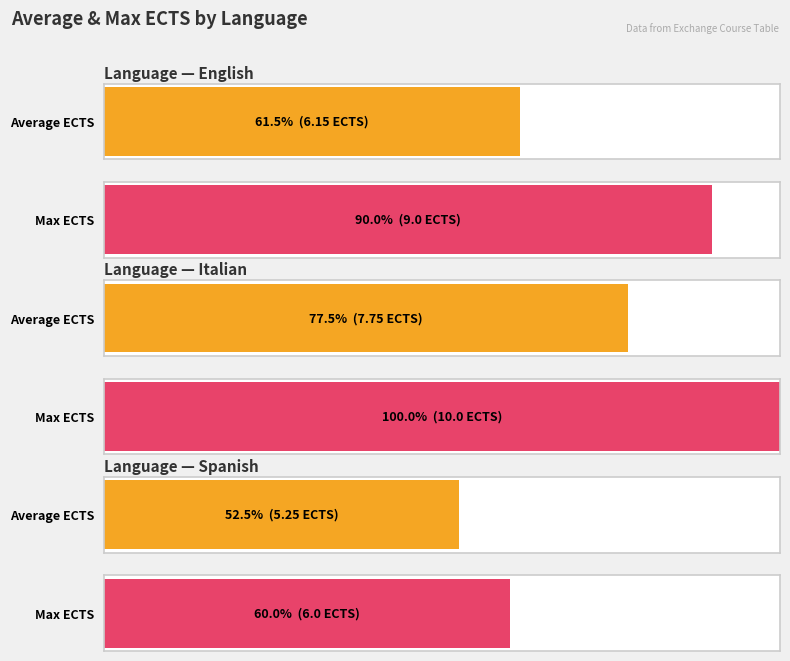

What is the difference between the maximum and minimum values in the Max ECTS series?

4.0